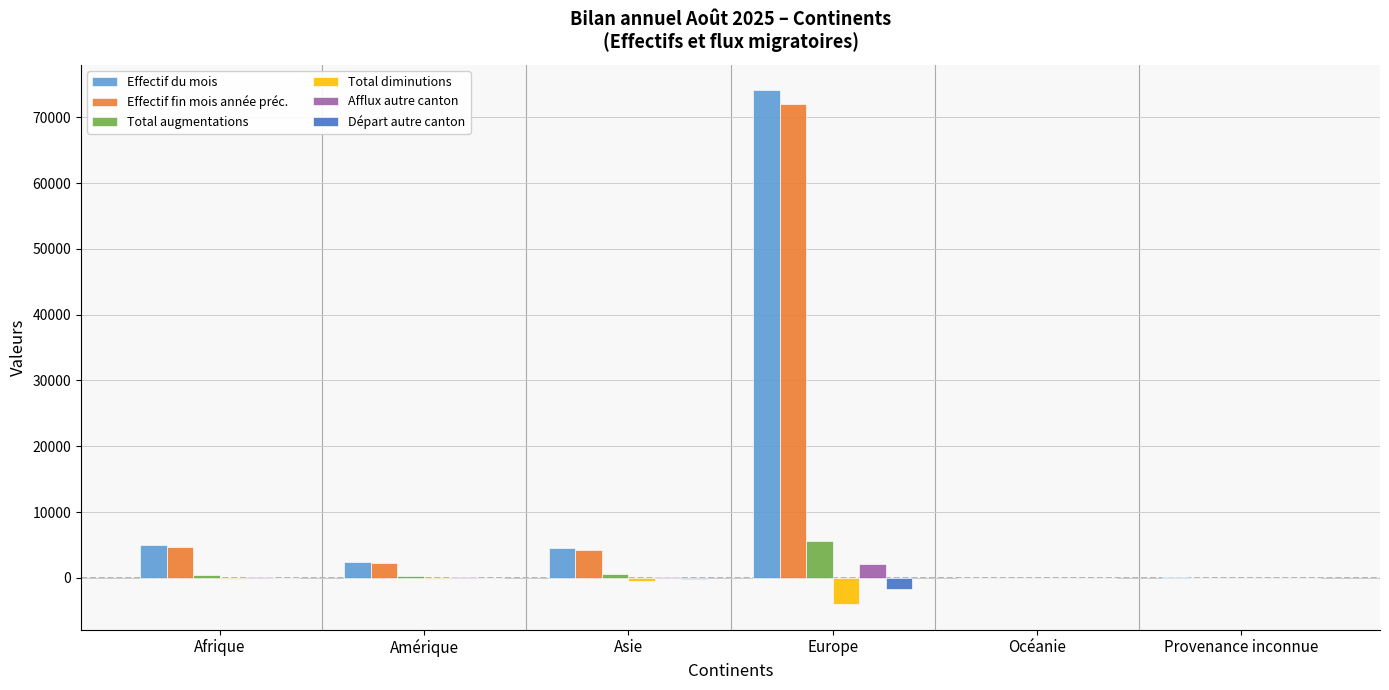

Which series has the largest range (max minus min)?

Effectif du mois